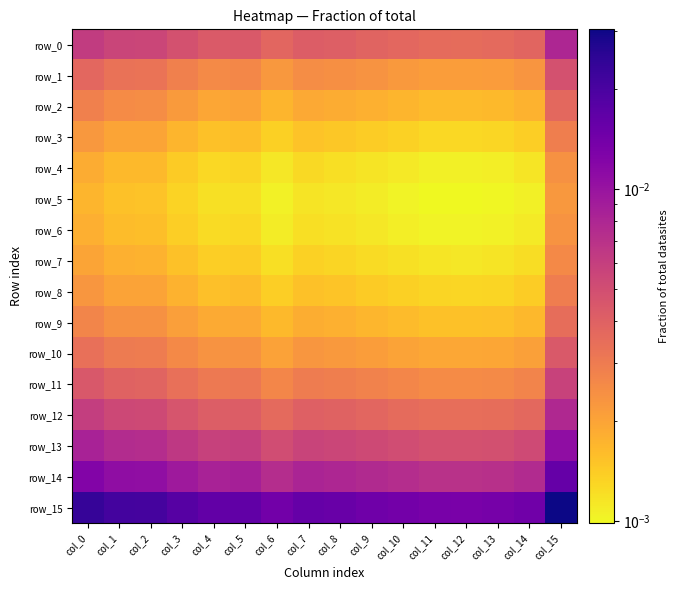

At col_11, list the series in order from largest to smallest.

row_15, row_14, row_13, row_0, row_12, row_11, row_1, row_10, row_2, row_9, row_8, row_3, row_7, row_4, row_6, row_5